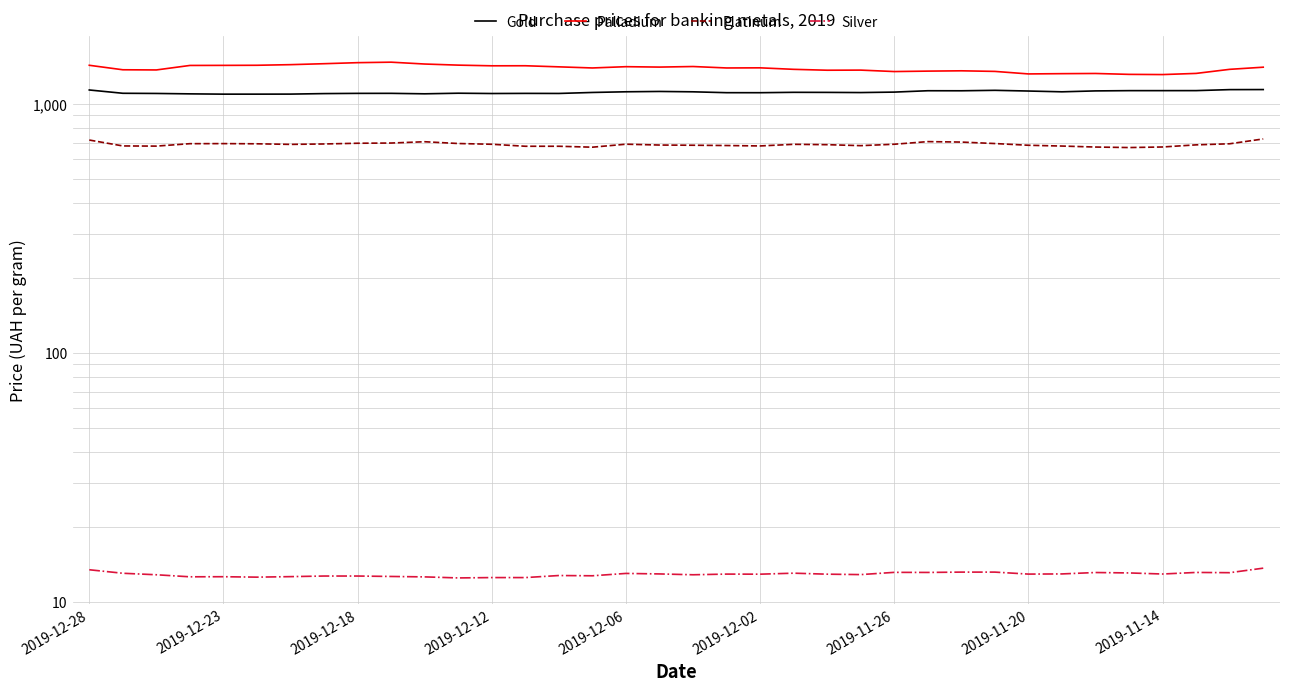

Between 2019-11-14 and 10, which is larger?

2019-11-14